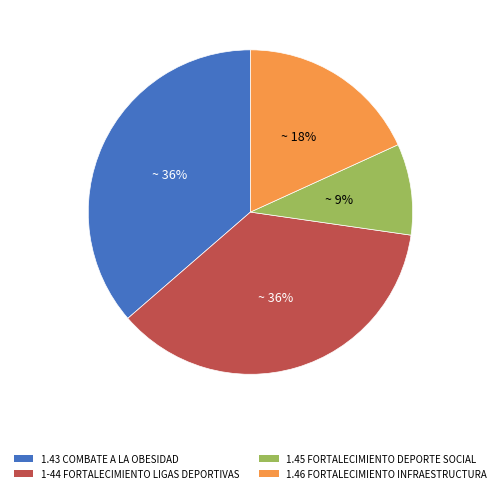

Is there a majority slice in this chart?

No